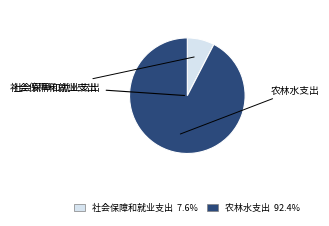

Is there a majority slice in this chart?

Yes